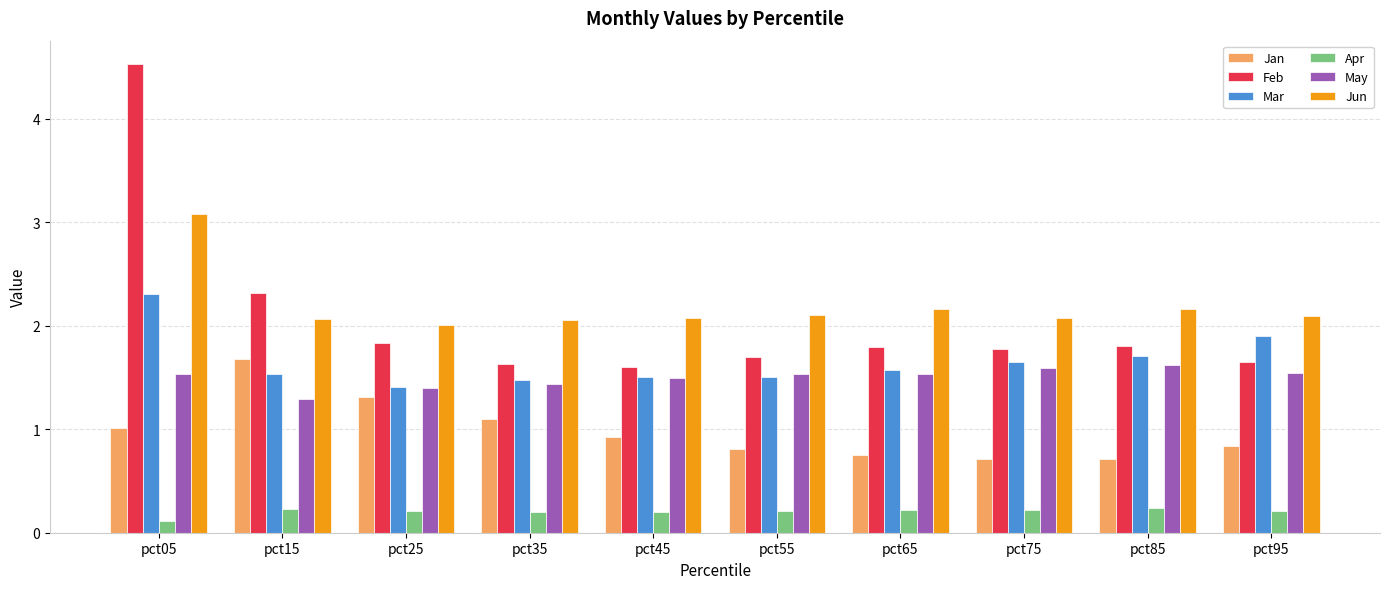

How many groups of bars are there?

10